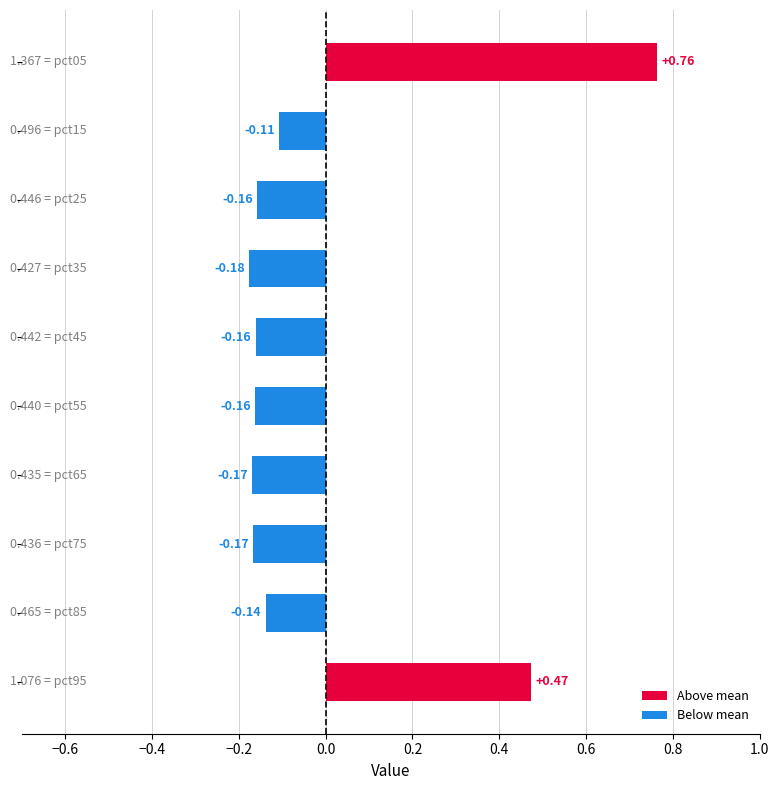

What is the difference between the maximum and minimum values?

0.9